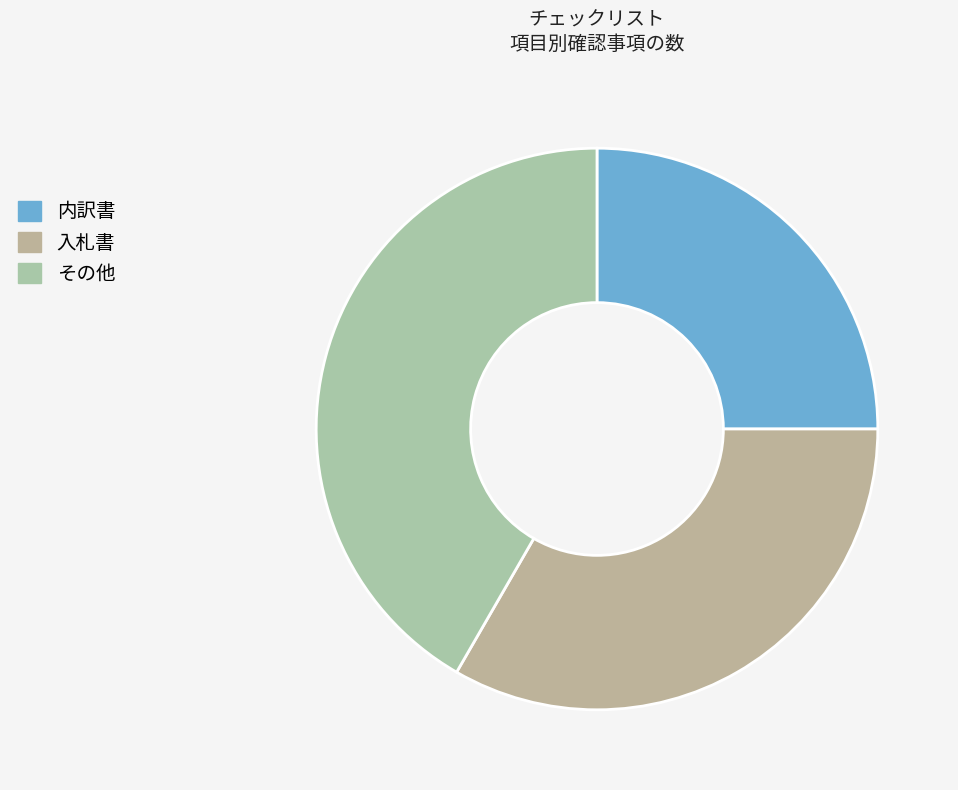

To the nearest percent, what is the average slice percentage?

33%